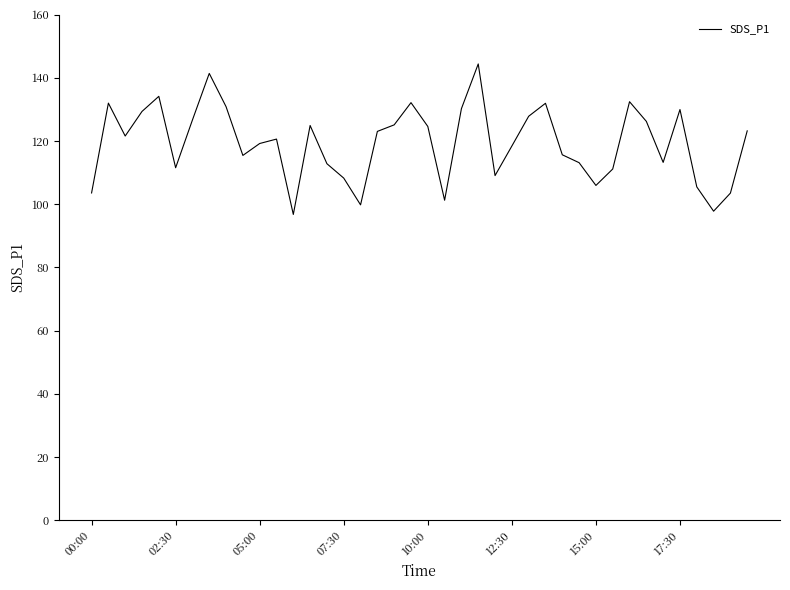

What is the difference between the maximum and minimum values?

47.6